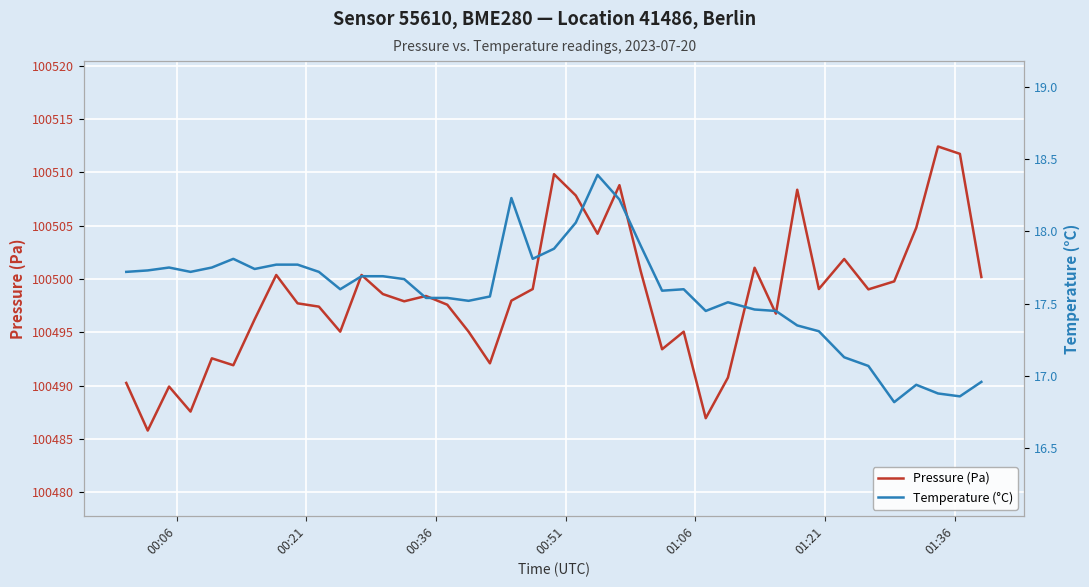

Reading right to left, list all the values displayed in this chart.

Pressure (Pa): 100500.2	100511.8	100512.4	100504.8	100499.8	100499.0	100501.9	100499.1	100508.4	100496.8	100501.1	100490.8	100486.9	100495.1	100493.4	100500.7	100508.8	100504.2	100507.8	100509.8	100499.1	100498.0	100492.1	100495.1	100497.6	100498.4	100497.9	100498.6	100500.4	100495.1	100497.4	100497.7	100500.4	100496.2	100491.9	100492.6	100487.6	100489.9	100485.8	100490.2
Temperature (°C): 17.0	16.9	16.9	16.9	16.8	17.1	17.1	17.3	17.4	17.4	17.5	17.5	17.4	17.6	17.6	17.9	18.2	18.4	18.1	17.9	17.8	18.2	17.6	17.5	17.5	17.5	17.7	17.7	17.7	17.6	17.7	17.8	17.8	17.7	17.8	17.8	17.7	17.8	17.7	17.7